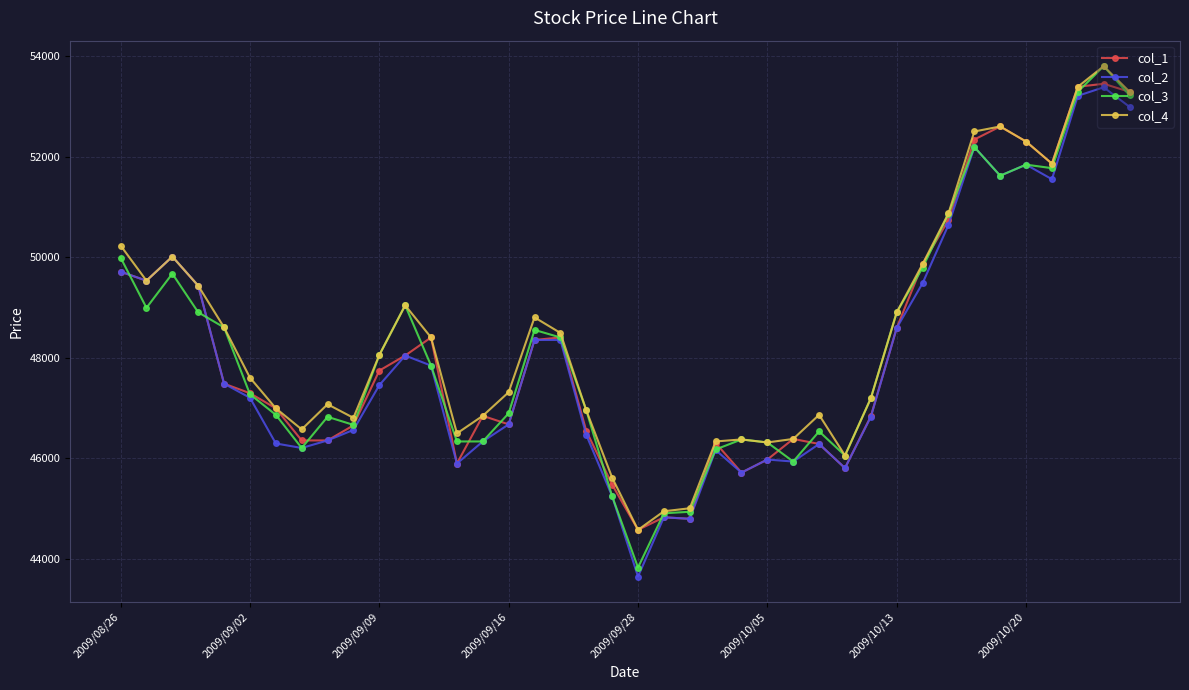

True or false: col_3 has more than 0 points higher than both neighbors.

True